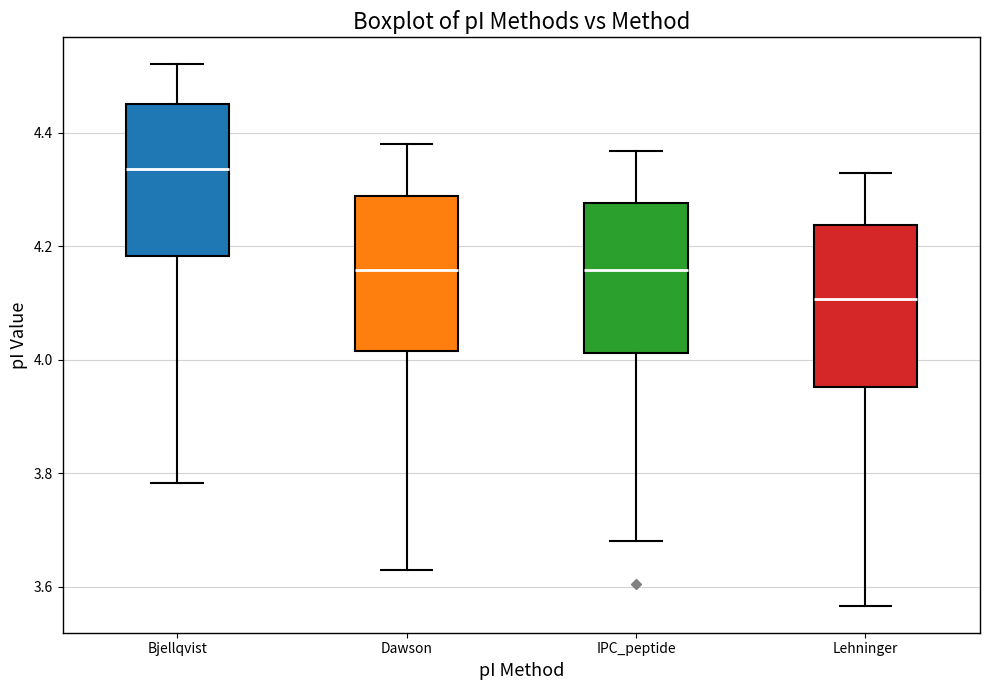

Which box's median line is the lowest?

Lehninger